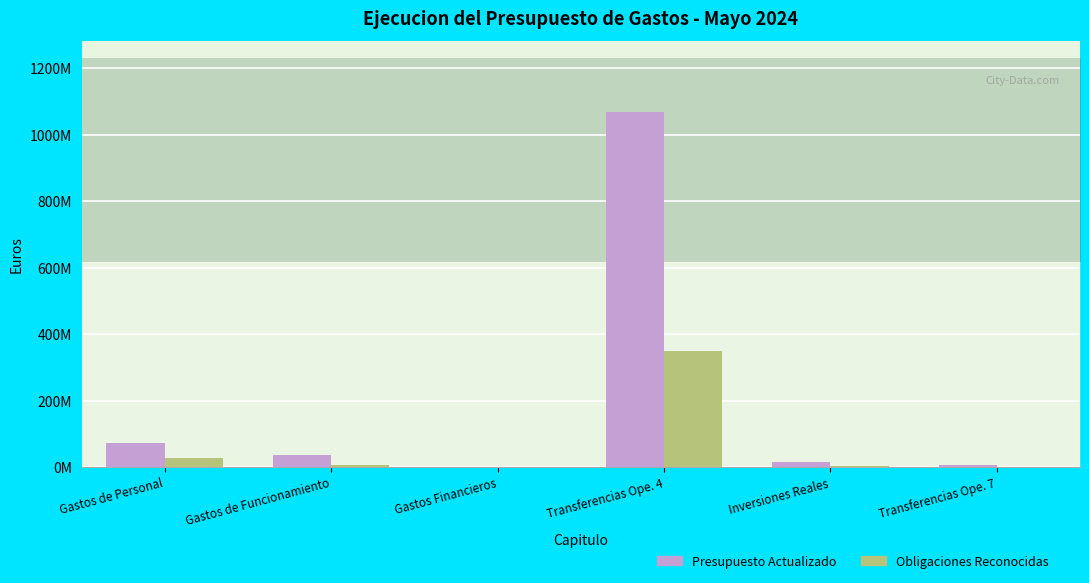

What are all the series names shown in the legend?

Presupuesto Actualizado, Obligaciones Reconocidas